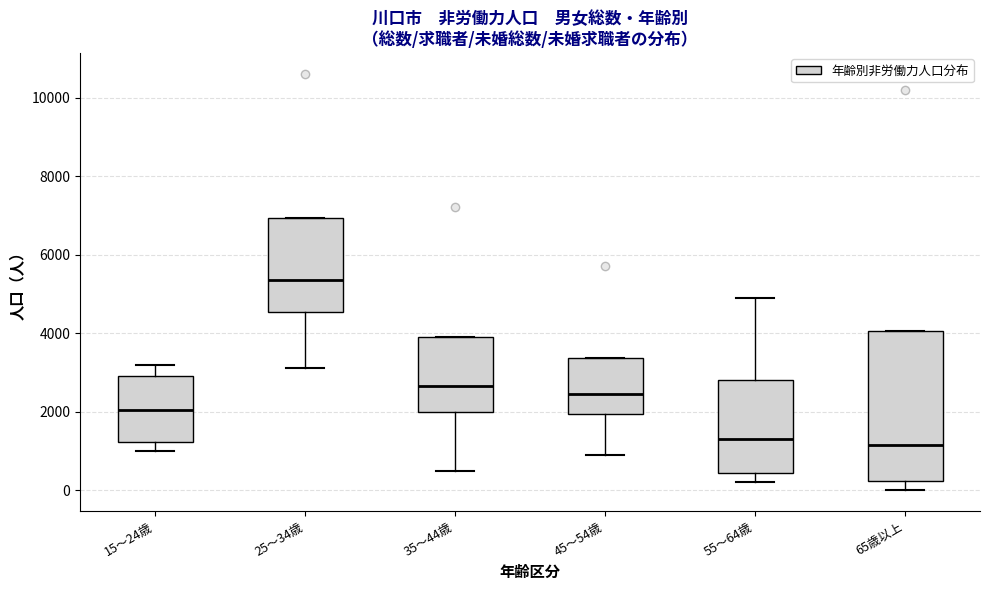

Reading left to right, read every box against the y-axis: the position of its median line, the range the box covers, and the ends of its whiskers. The values are not printed on the chart, so give them approximately, as read against the axis.

15～24歳: median 2000, box 1200 to 3000, whiskers 1000 to 3200
25～34歳: median 5400, box 4600 to 7000, whiskers 3200 to 7000
35～44歳: median 2600, box 2000 to 4000, whiskers 600 to 4000
45～54歳: median 2400, box 2000 to 3400, whiskers 1000 to 3400
55～64歳: median 1400, box 400 to 2800, whiskers 200 to 5000
65歳以上: median 1200, box 200 to 4000, whiskers 0 to 4000